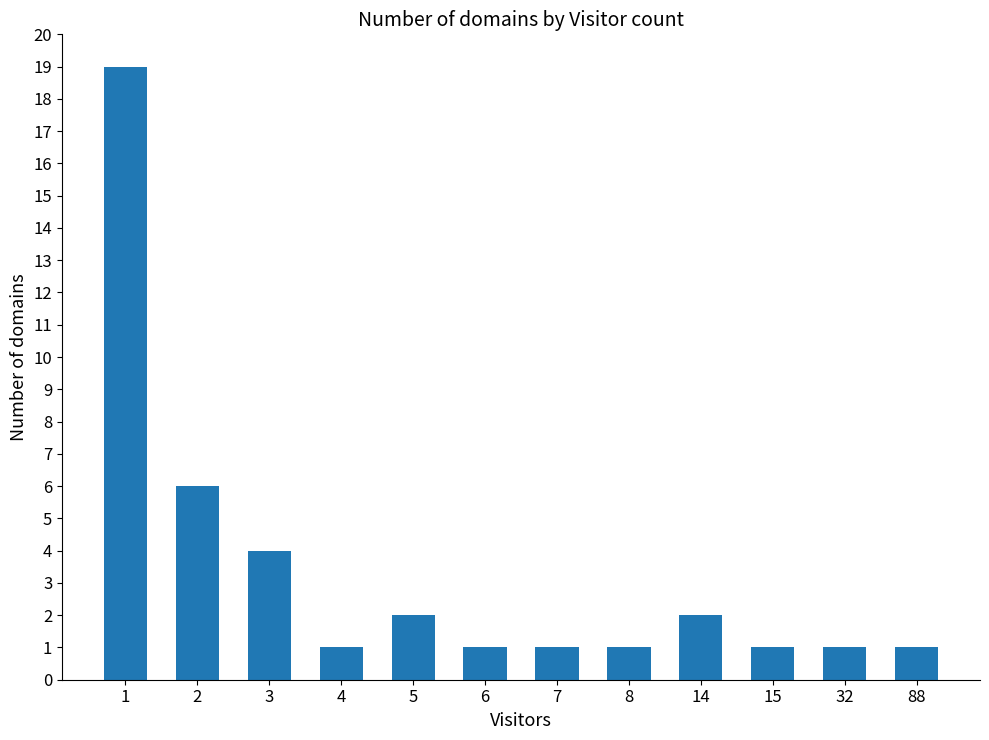

What is the change in value from 5 to 8?

-1